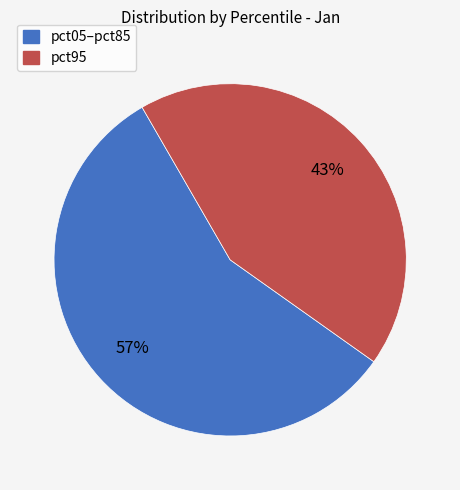

To the nearest percent, what is the average slice percentage?

50%